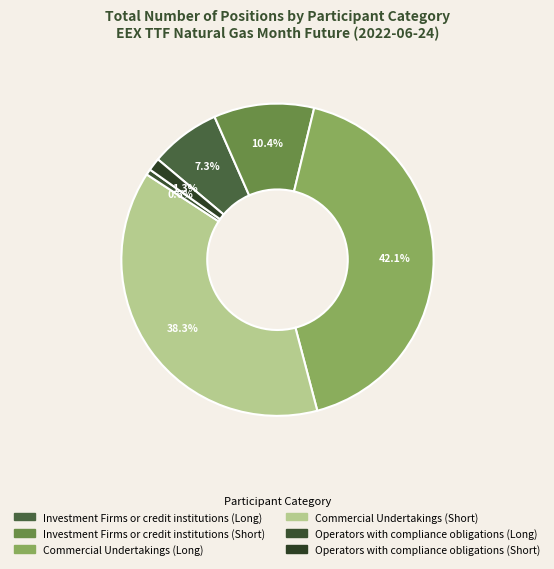

What percentage is the Commercial Undertakings (Short) slice, to the nearest percent?

38%